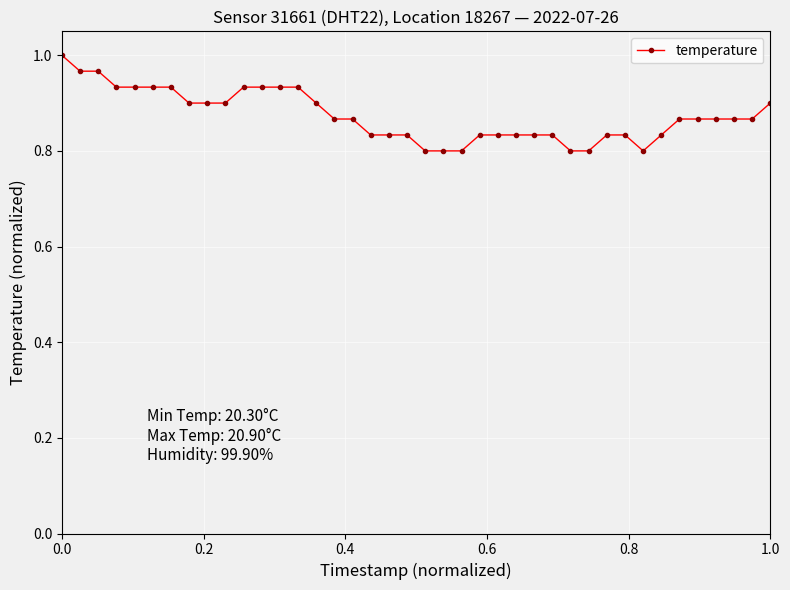

The chart shows a value of 1.0 at 0.0. True or false?

True